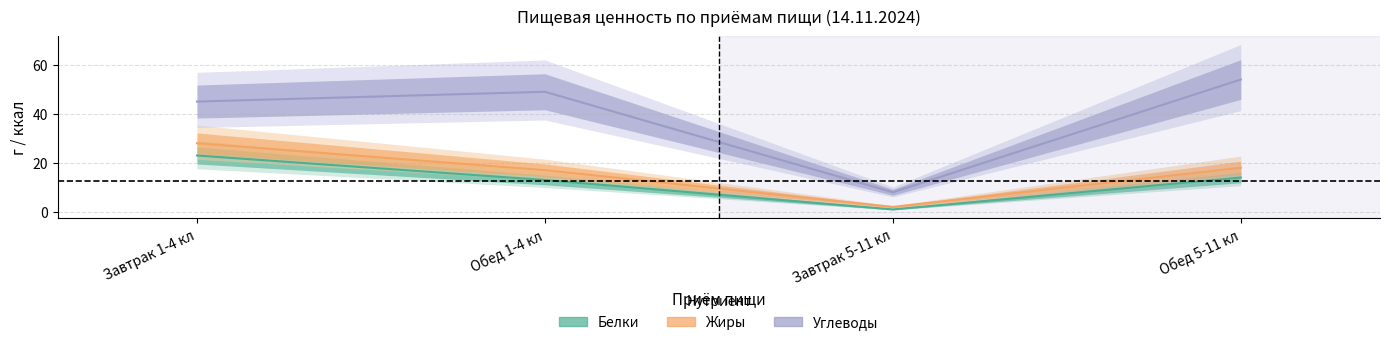

How many values in the Углеводы series exceed 49?

1